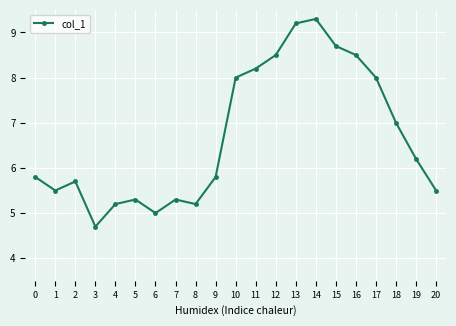

What value does the data have at 16?

8.5